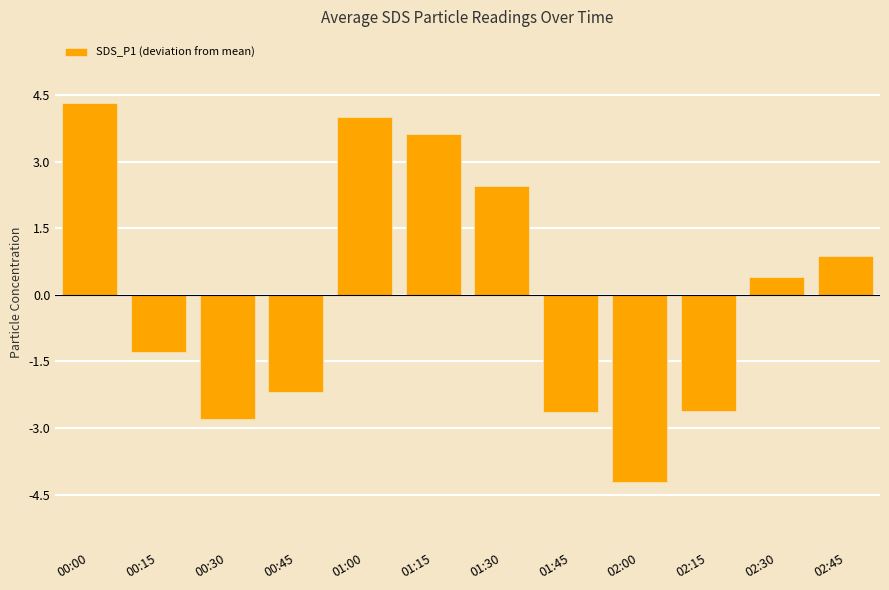

What is the label of the 3rd bar from the right?

02:15